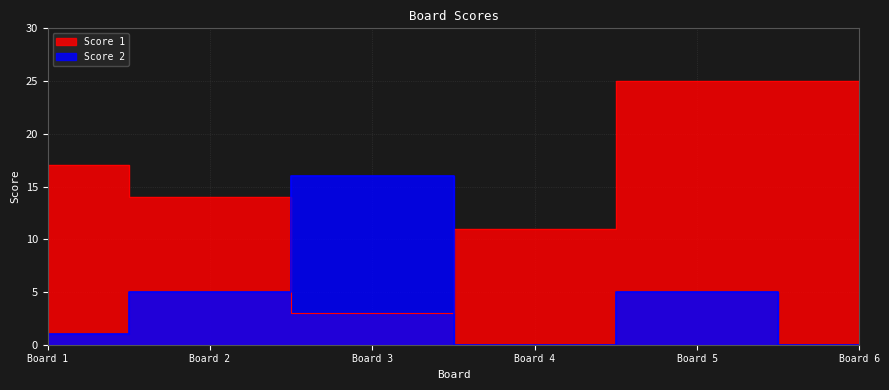

Where is the first local minimum for Score 1?

3